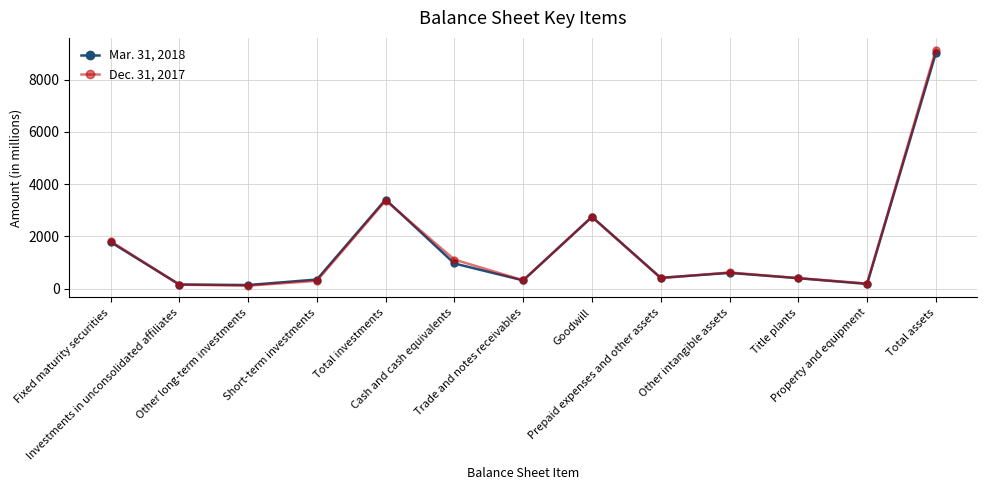

In Mar. 31, 2018, how many points are lower than both neighbors (excluding endpoints)?

4